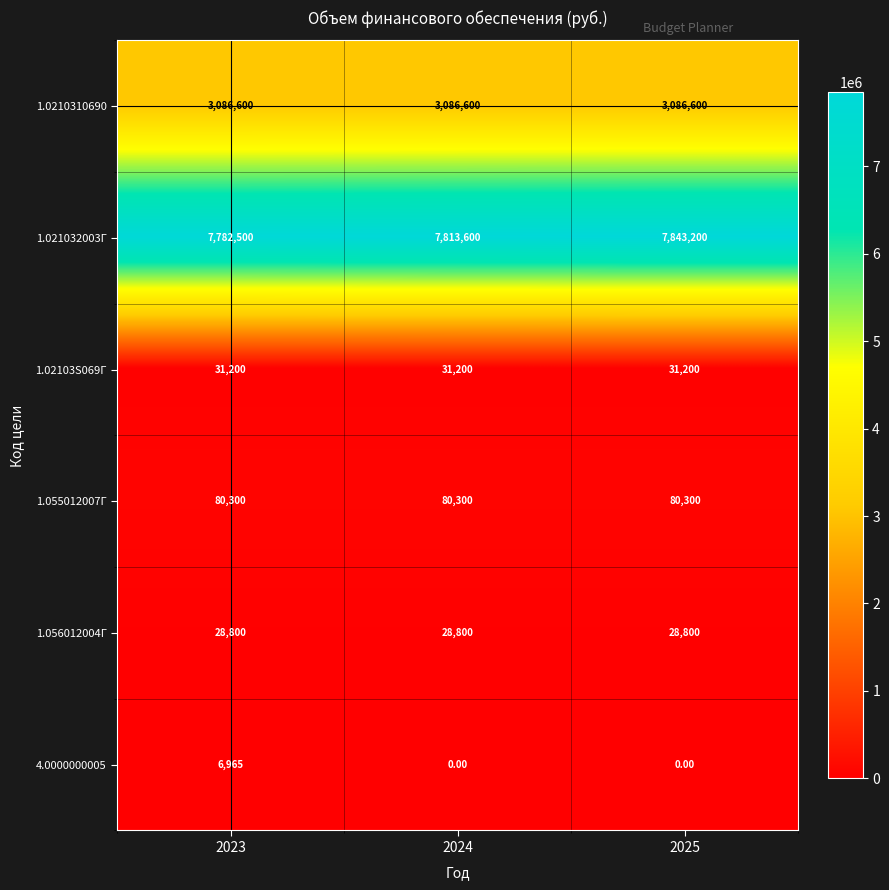

Between 2023 and 2025, which series saw the biggest shift?

1.021032003Г